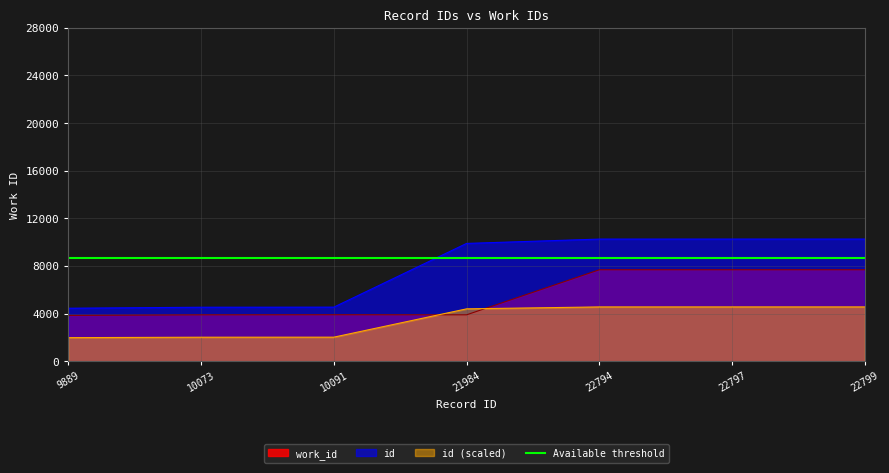

At 21984, list the series in order from largest to smallest.

id, Available threshold, id (scaled), work_id